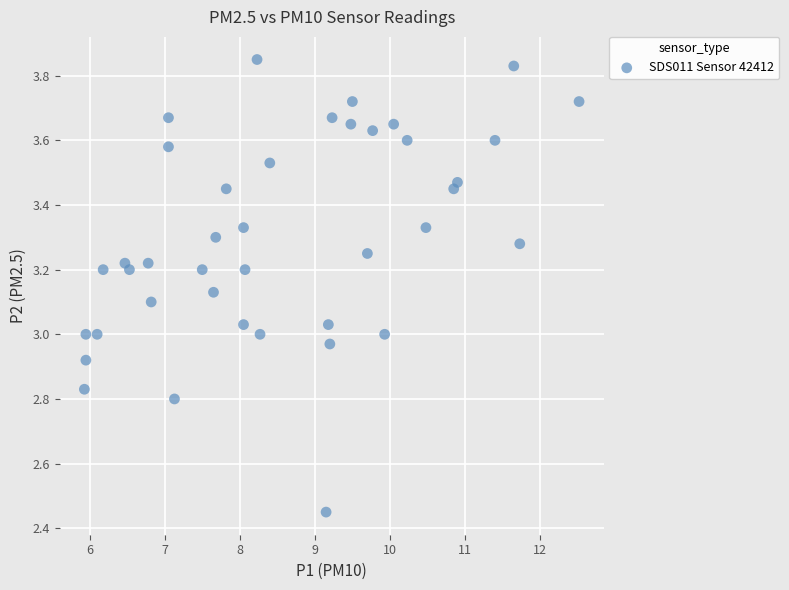

What is the range of Y values (max minus min)?

1.4